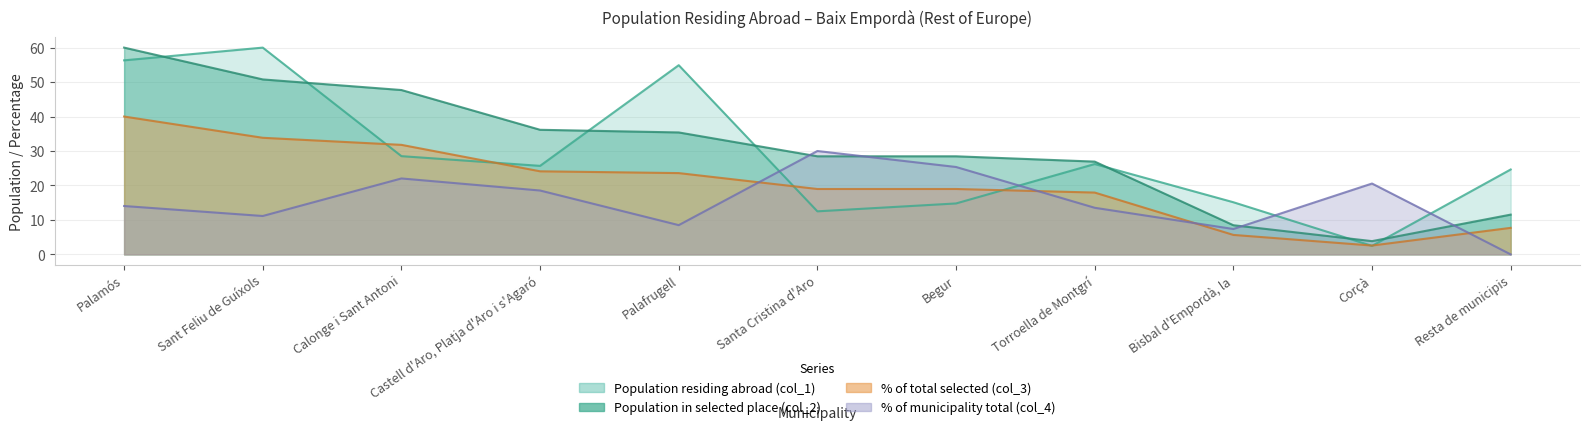

How many data points does each series have?

11